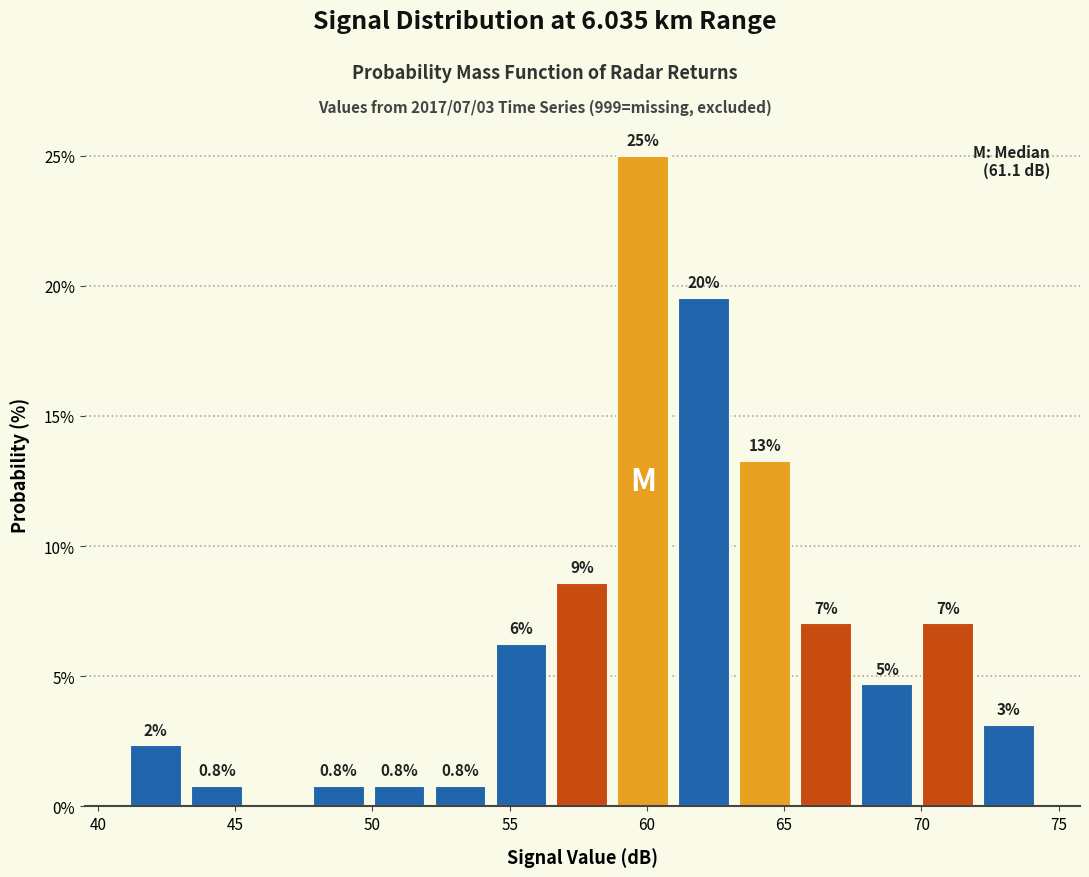

Which range on the x-axis has the tallest bar?

59.0 to 61.0